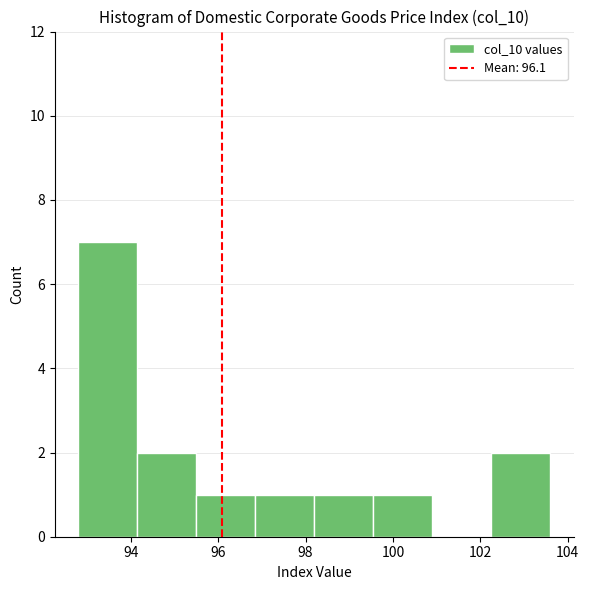

Which range on the x-axis has the tallest bar?

92.80 to 94.15